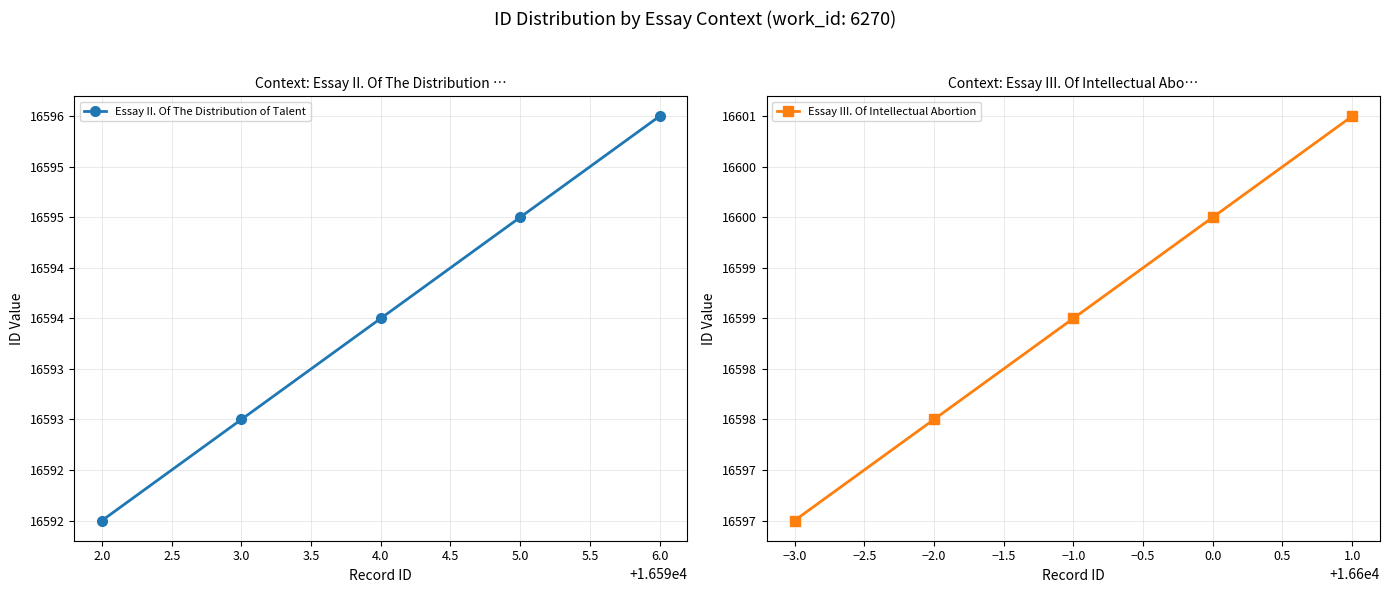

True or false: Essay III. Of Intellectual Abortion has more than 0 interior local peaks.

False